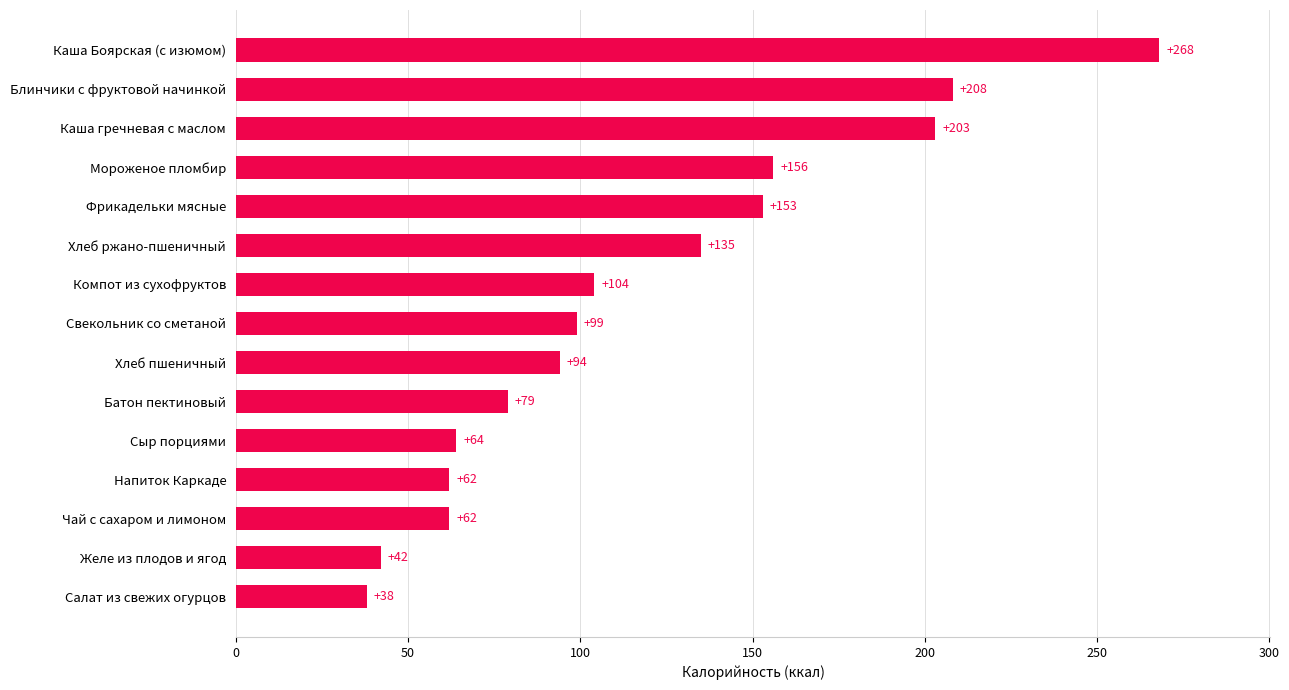

What value does the data have at Фрикадельки мясные?

153